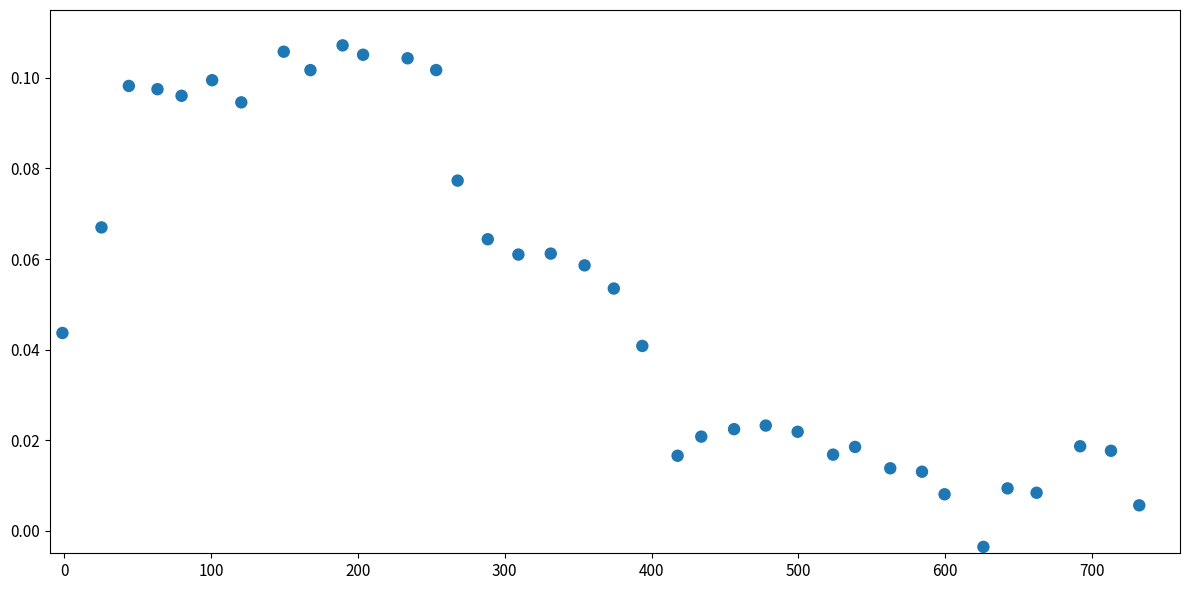

How many data points are displayed?

36